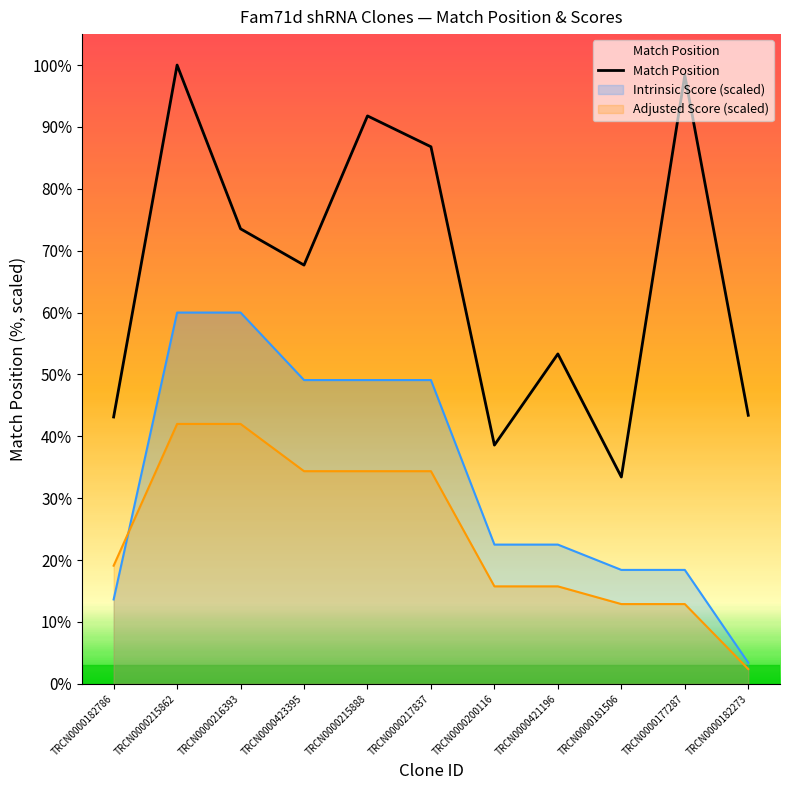

Where does the data first go above 1235?

TRCN0000215862